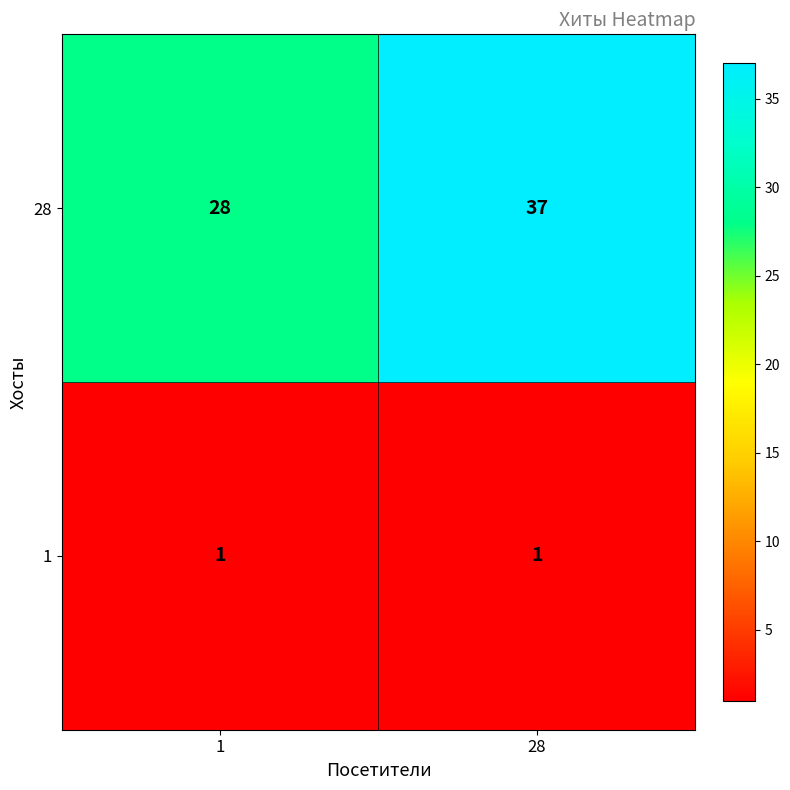

Reading left to right, extract all data points from this chart.

28: 28	37
1: 1	1